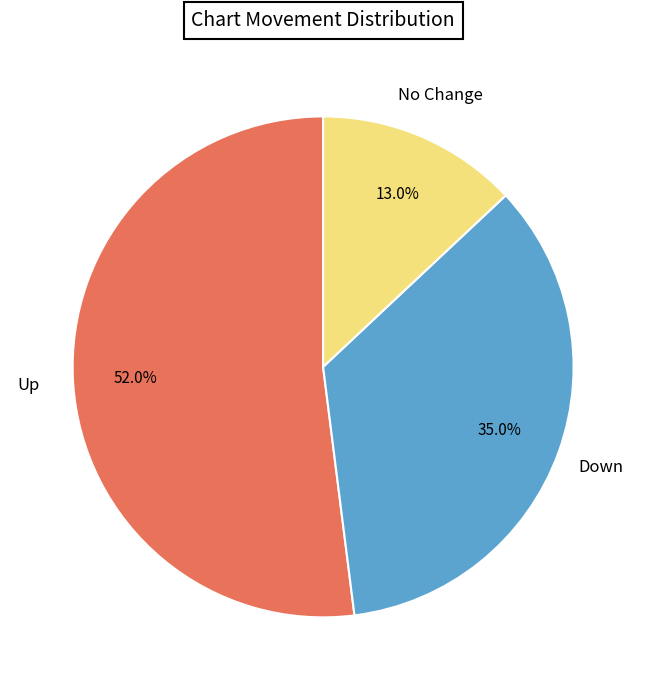

Is there any slice that represents more than half of the pie?

Yes